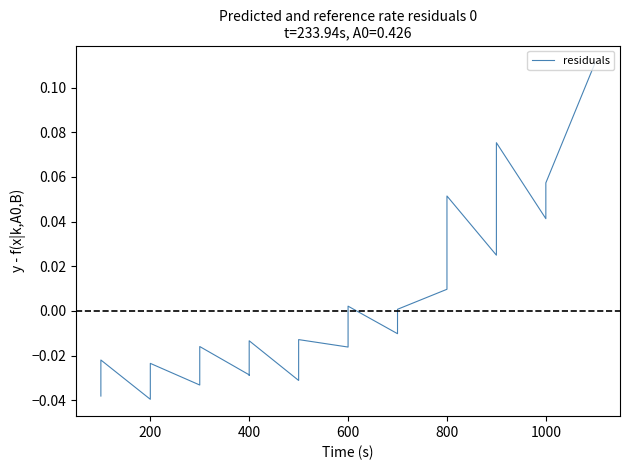

How many positive values are there?

15